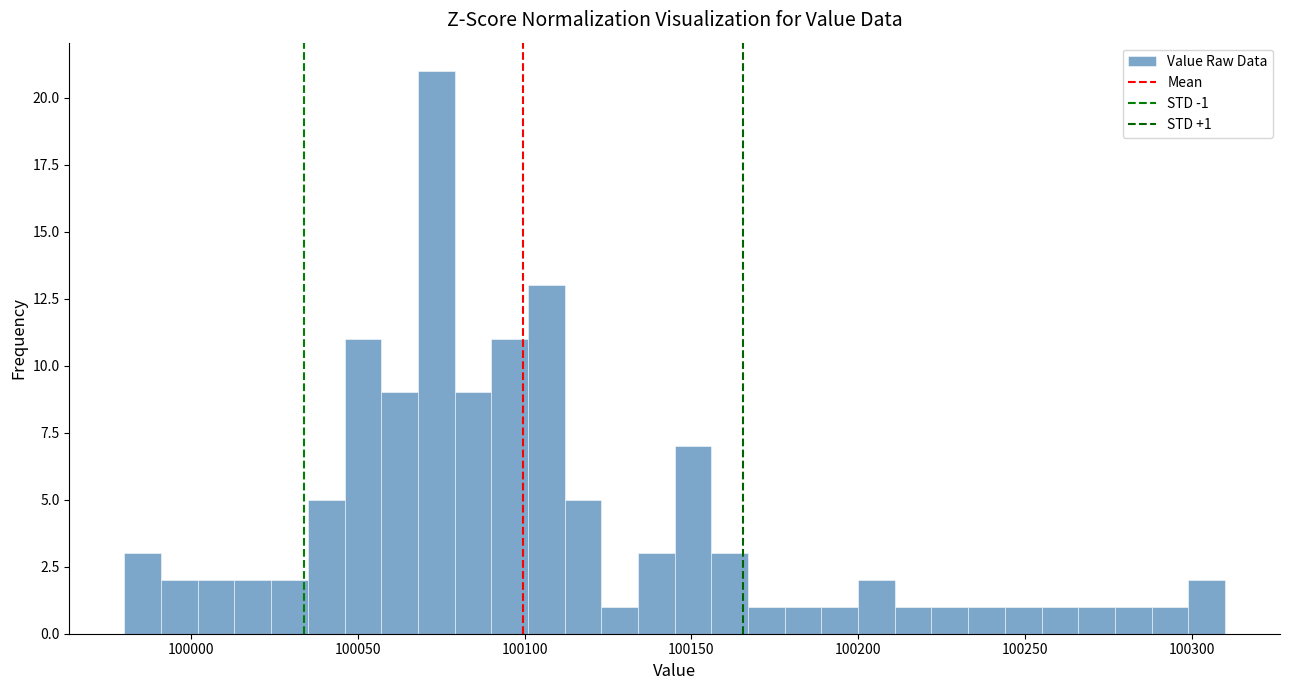

Read against the x-axis, roughly where is the centre of the tallest bar?

100075